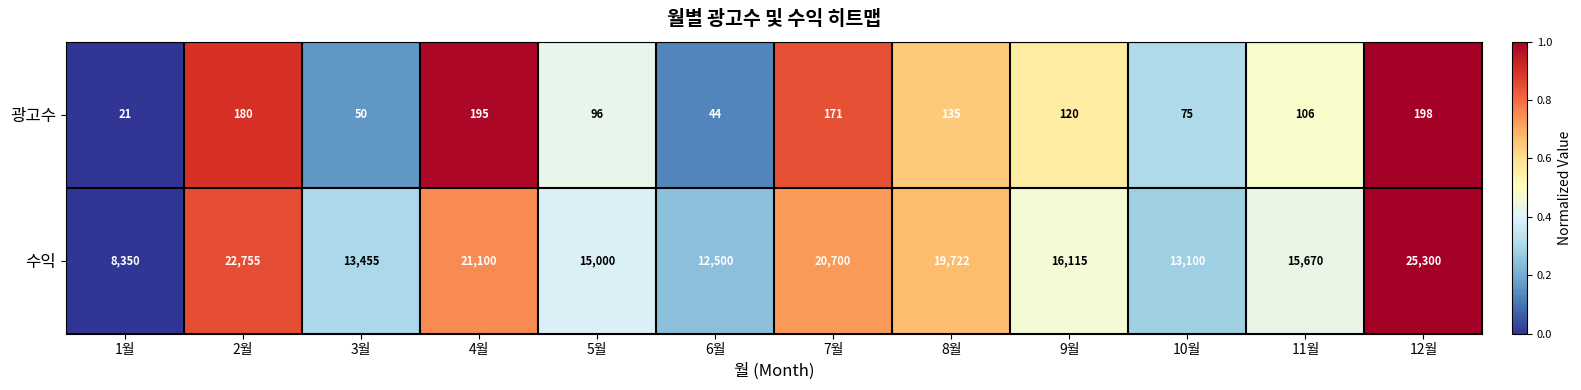

Is it true that 광고수 equals 36 at 1월?

False